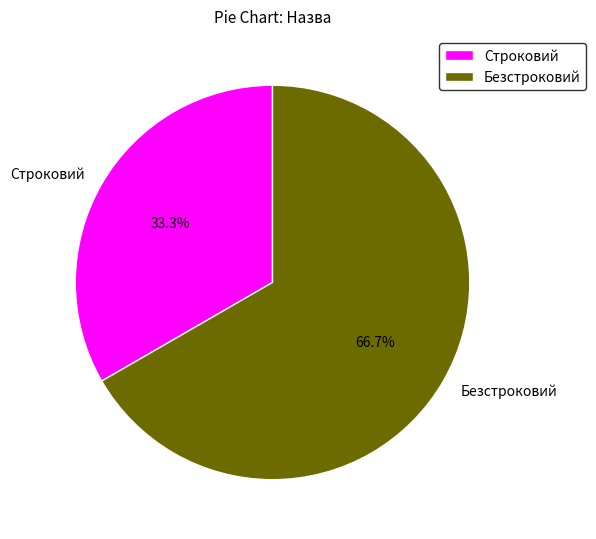

How many slices are in this pie chart?

2